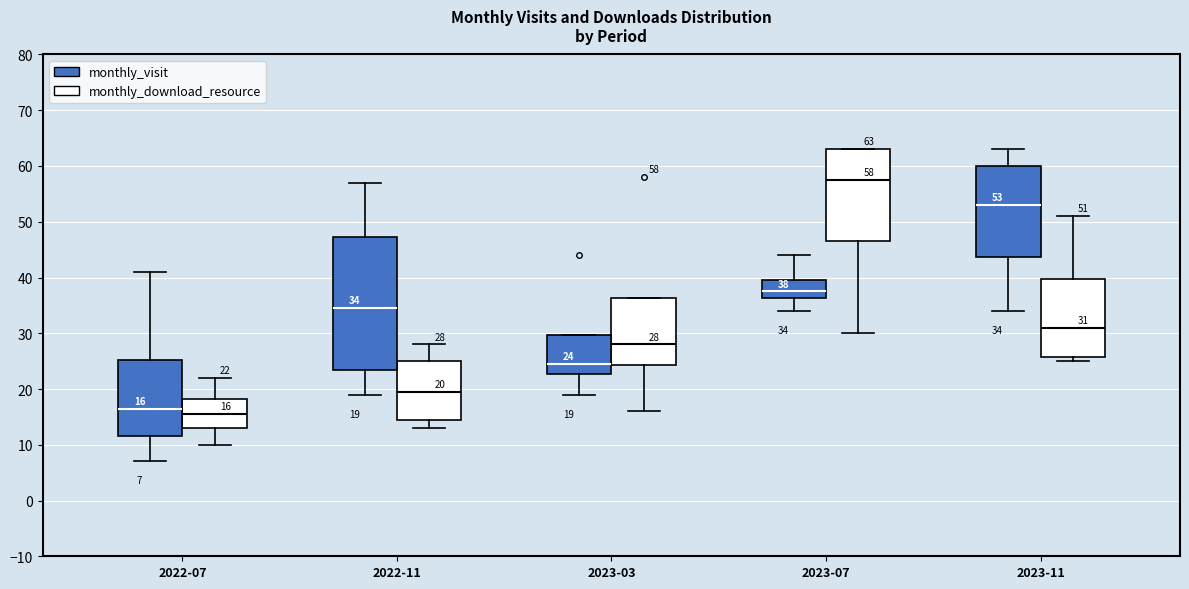

Comparing the boxes themselves (not the whiskers), which one is the tallest?

2022-11 (monthly_visit)